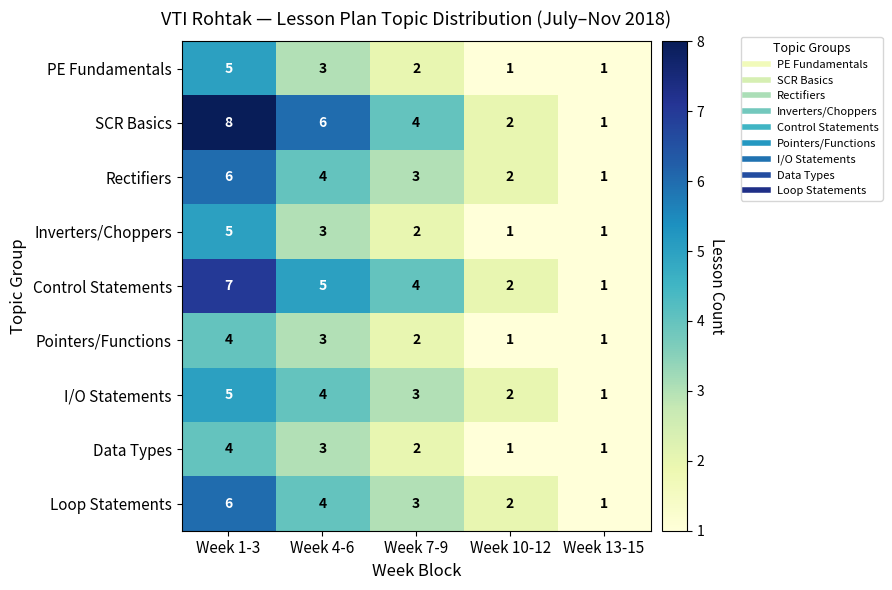

At how many categories does at least one series exceed 3?

3